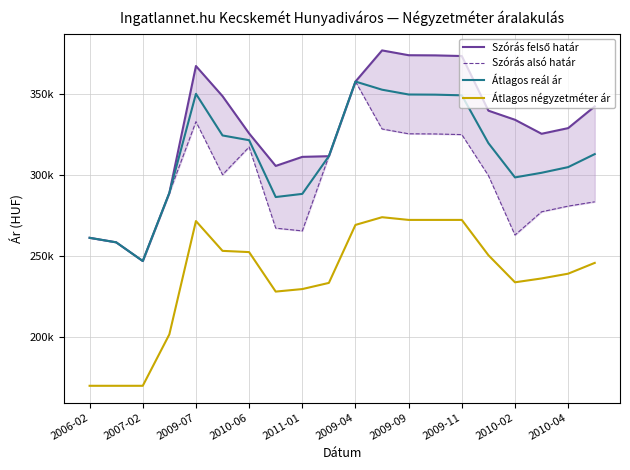

True or false: Szórás felső határ has a value of 376607 at 11.

True